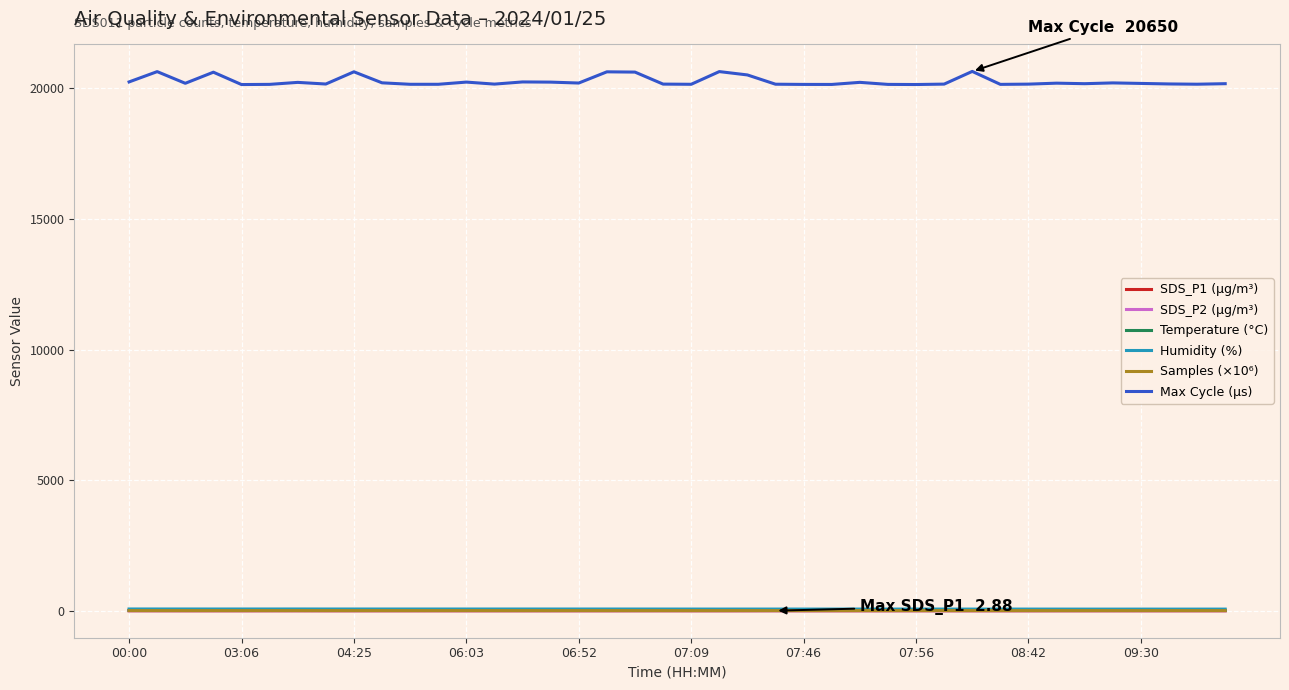

In SDS_P2 (µg/m³), how many points are higher than both neighbors (excluding endpoints)?

14